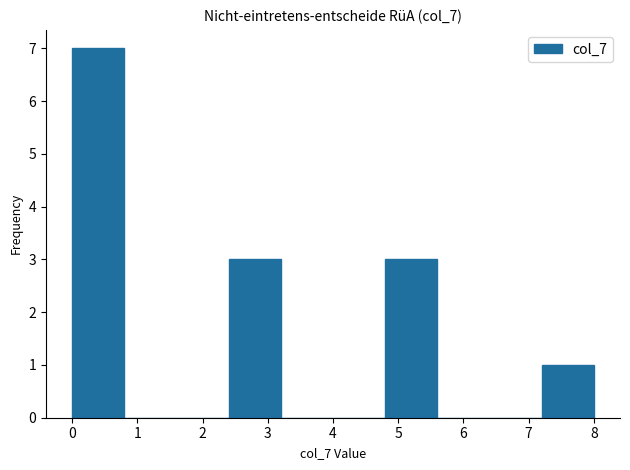

Which range on the x-axis has the tallest bar?

0.0 to 0.8